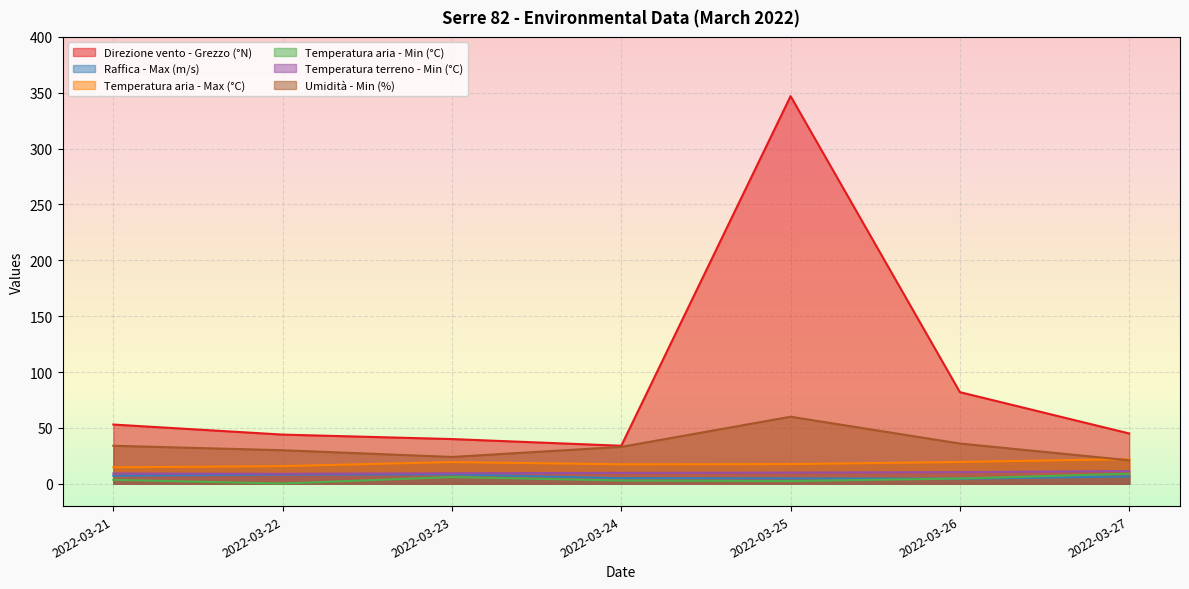

At how many categories does at least one series exceed 42?

5